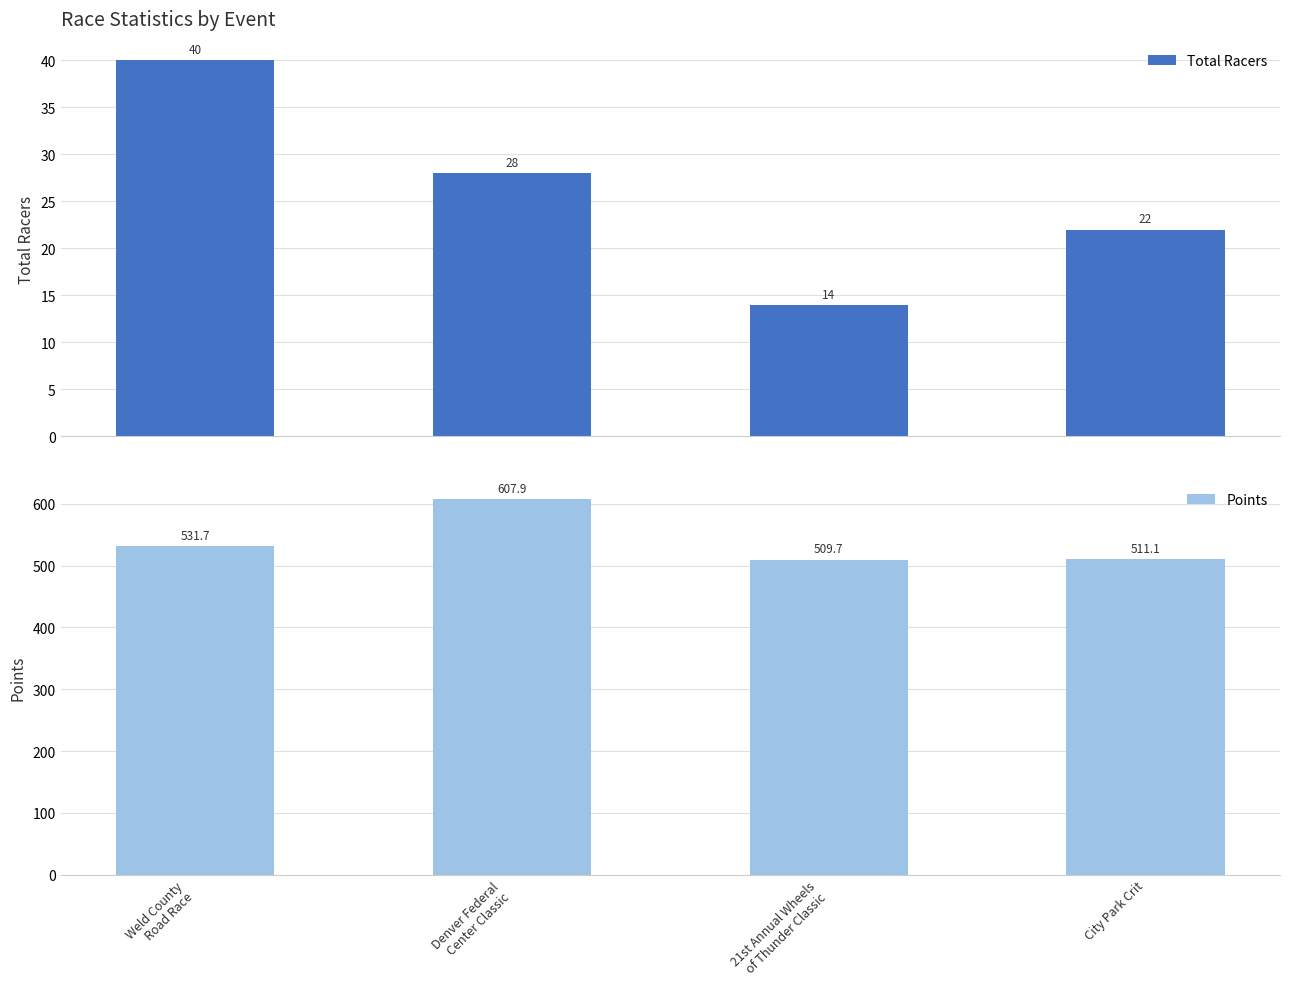

Is it true that Total Racers equals 28.0 at Denver Federal
Center Classic?

True